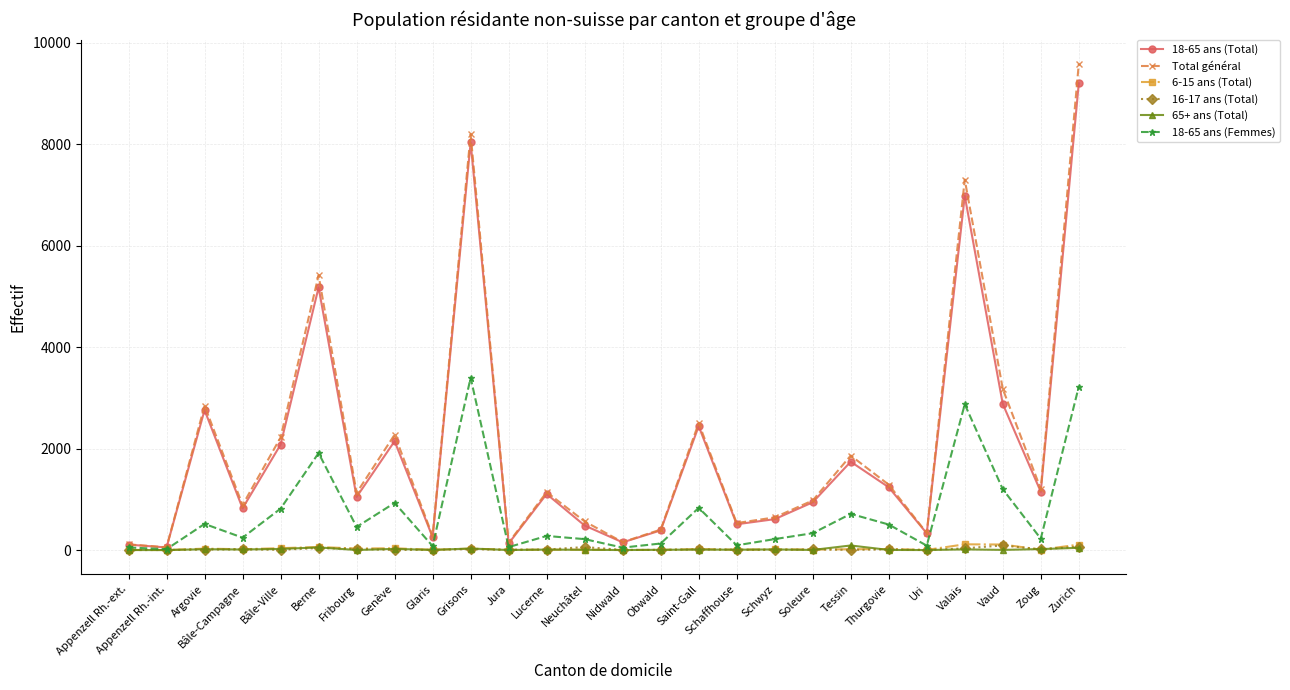

What is the average value of the 6-15 ans (Total) series?

27